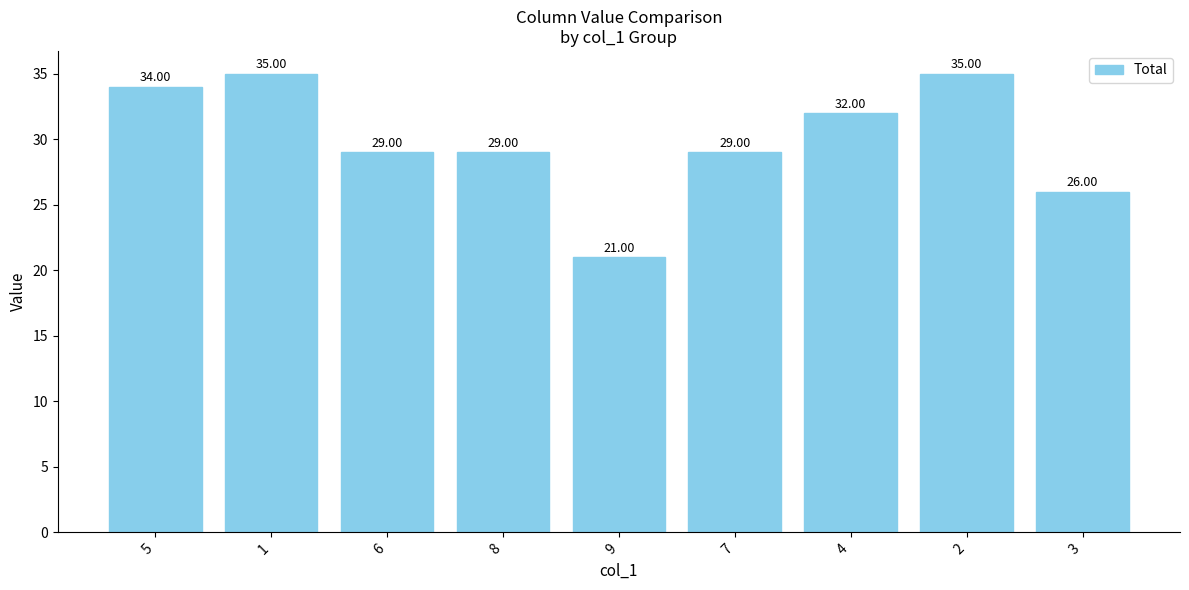

Read the value at 9.

21